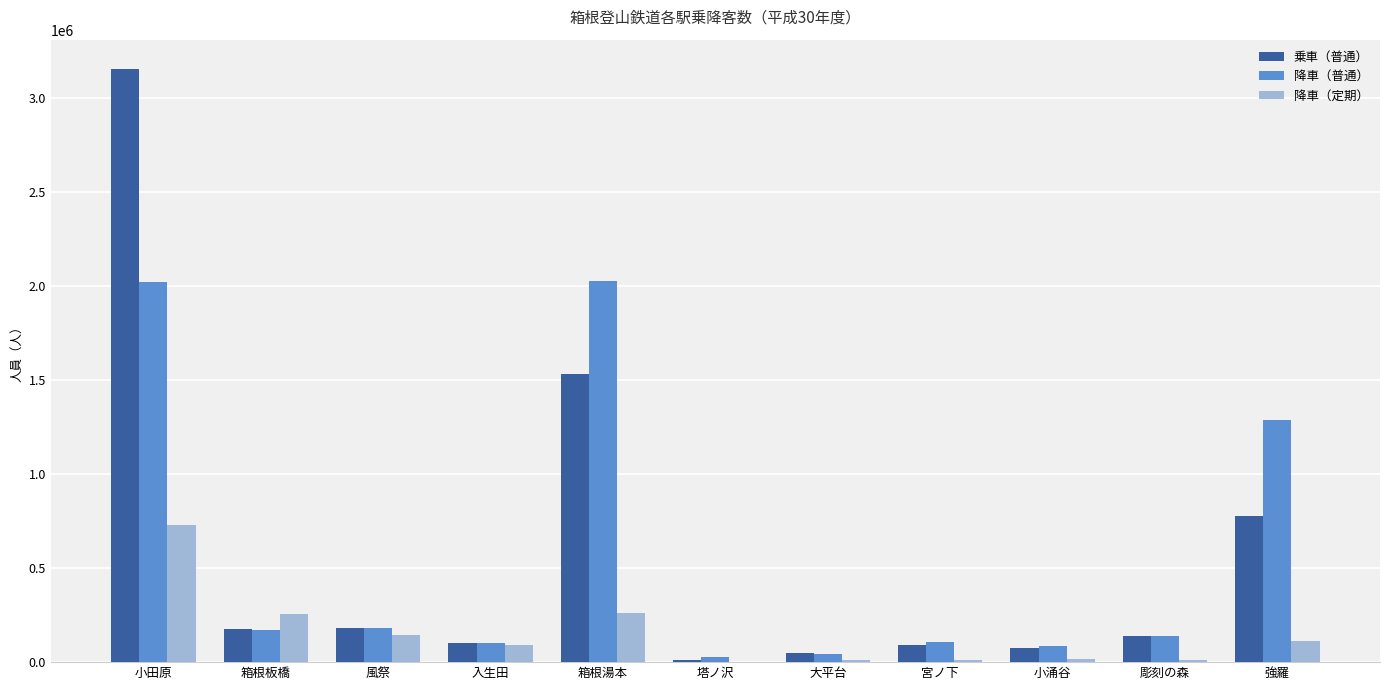

How many categories are shown in the chart?

11